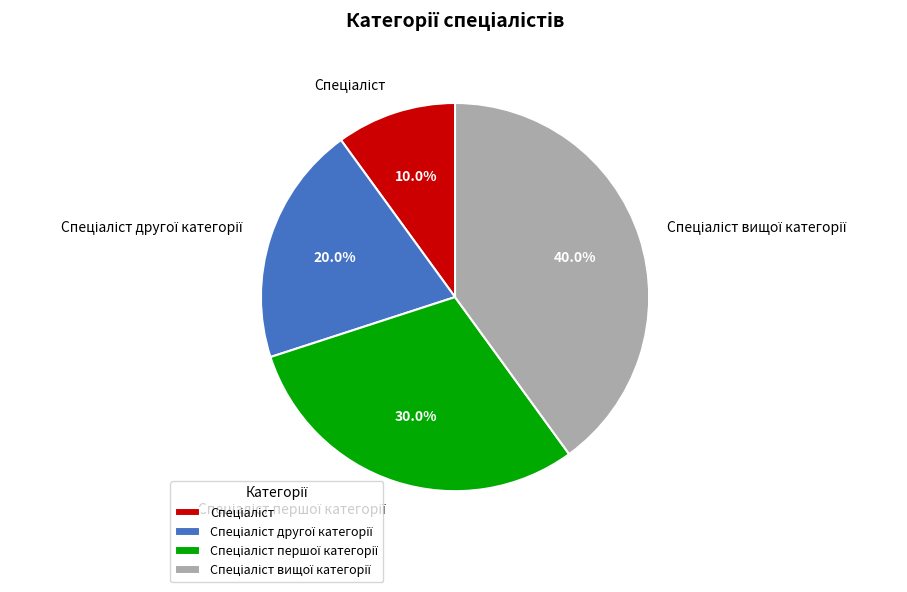

Is there any slice that represents more than half of the pie?

No